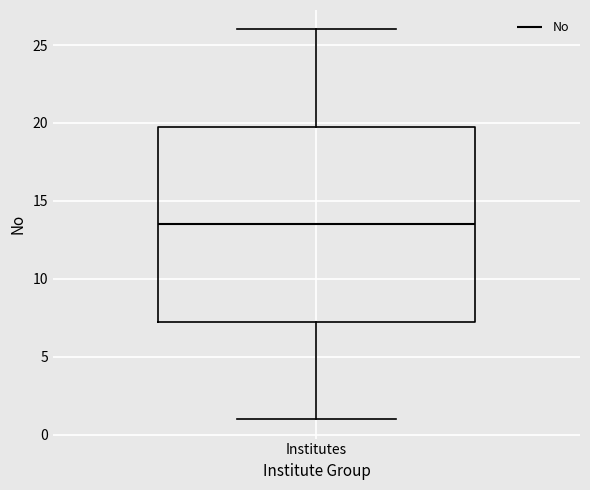

Transcribe this box plot: give where the median line is, the range the box spans, and where the two whiskers end, as read against the y-axis. The values are not printed on the chart, so give them approximately, as read against the axis.

median 13.5, box 7.5 to 20.0, whiskers 1.0 to 26.0